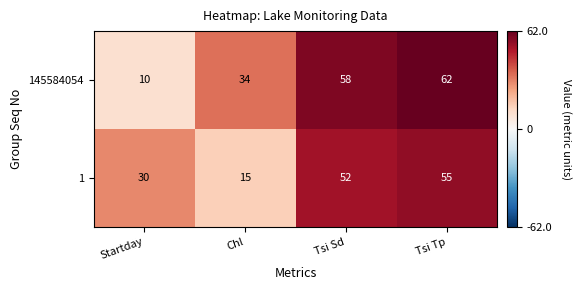

Reading right to left, what are all the values shown in this chart?

145584054: Tsi Tp=62	Tsi Sd=58	Chl=34	Startday=10
1: Tsi Tp=55	Tsi Sd=52	Chl=15	Startday=30